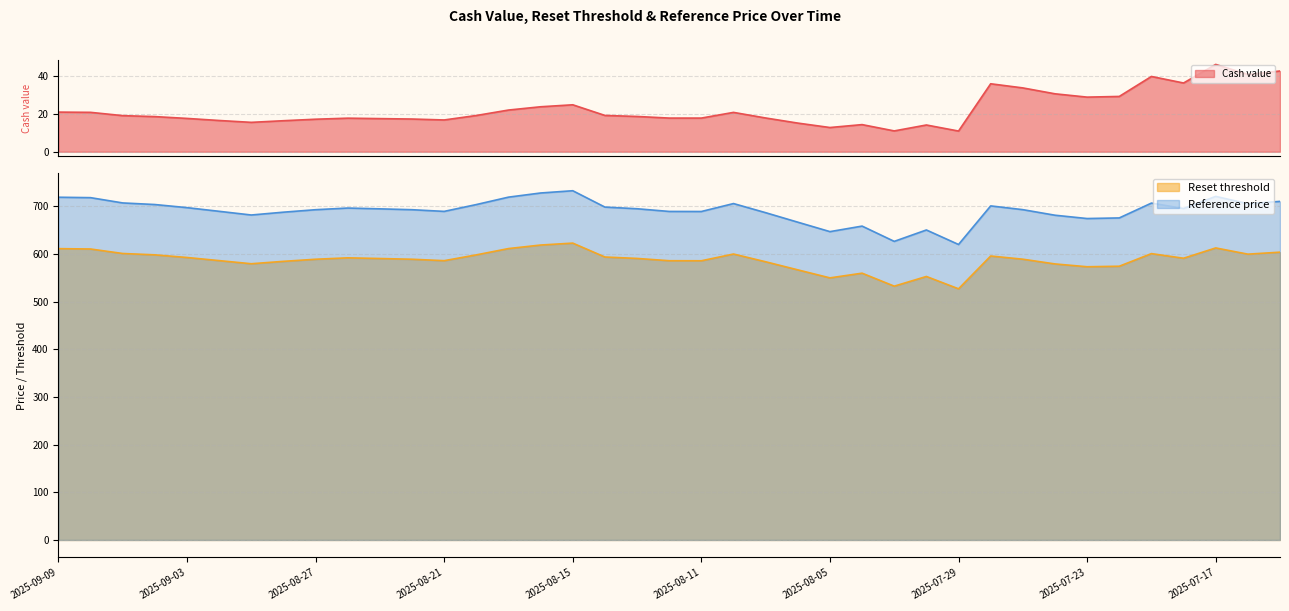

Between 2025-09-04 and 2025-07-23, which series saw the biggest shift?

Reference price